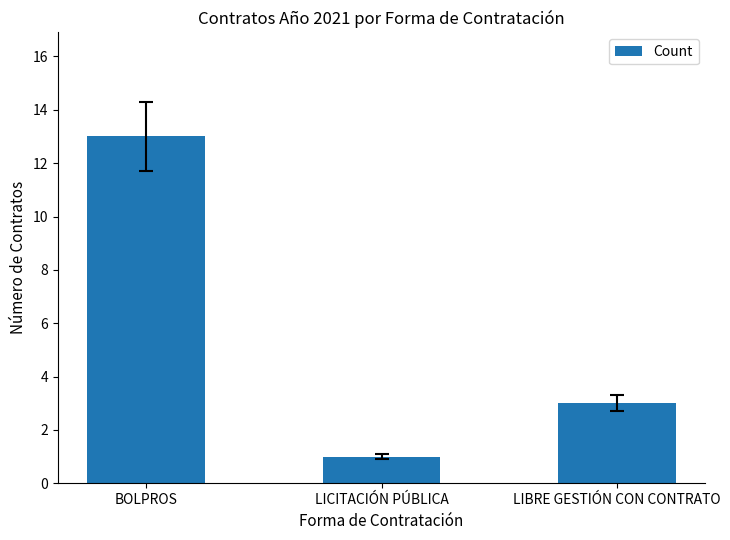

At which category does the chart reach its peak across all series?

BOLPROS